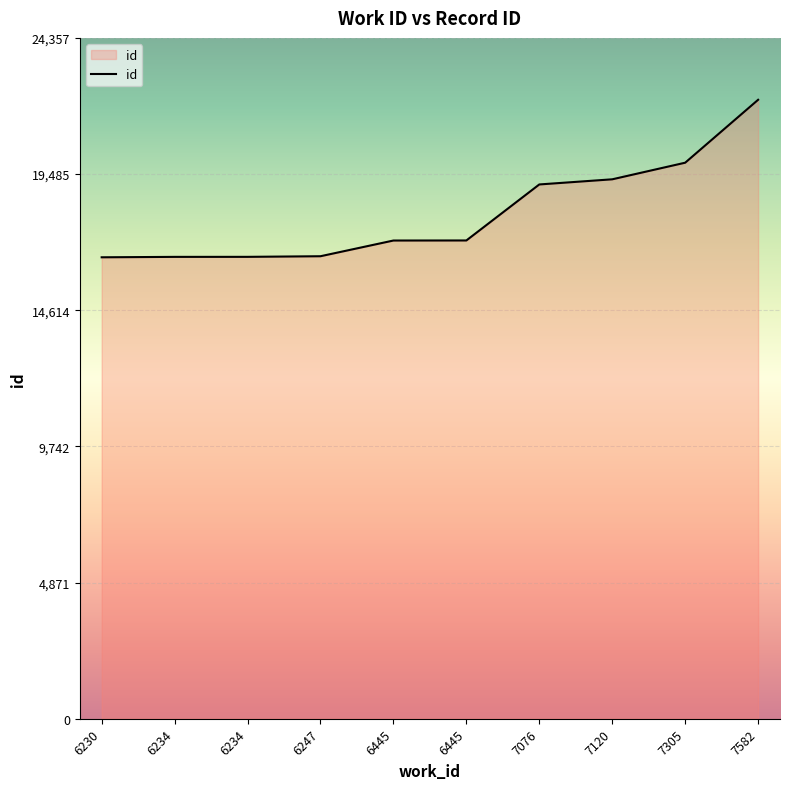

Rank the categories by value from lowest to highest.

6230, 6234, 6234, 6247, 6445, 6445, 7076, 7120, 7305, 7582